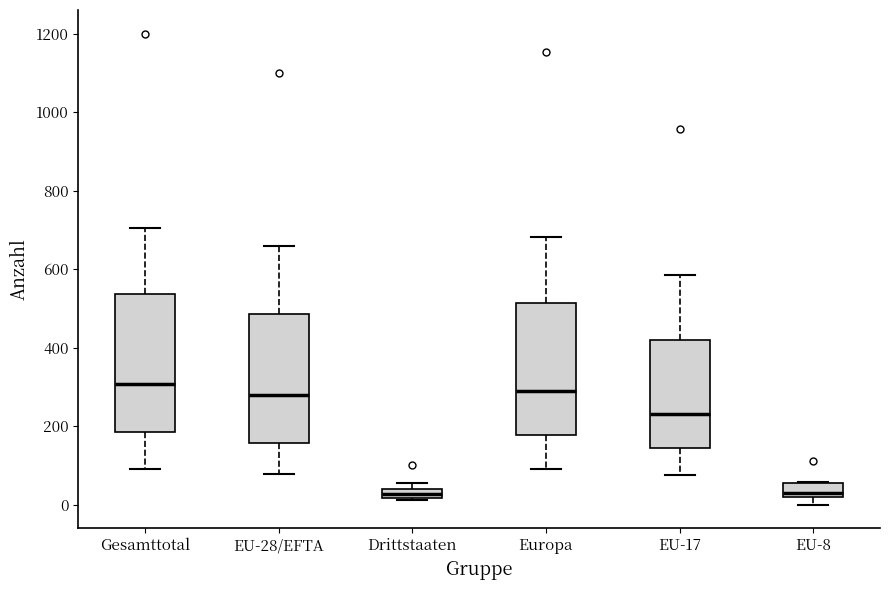

Where is the lower edge of the box for Europa on the y-axis? The values are not printed on the chart, so give them approximately, as read against the axis.

180